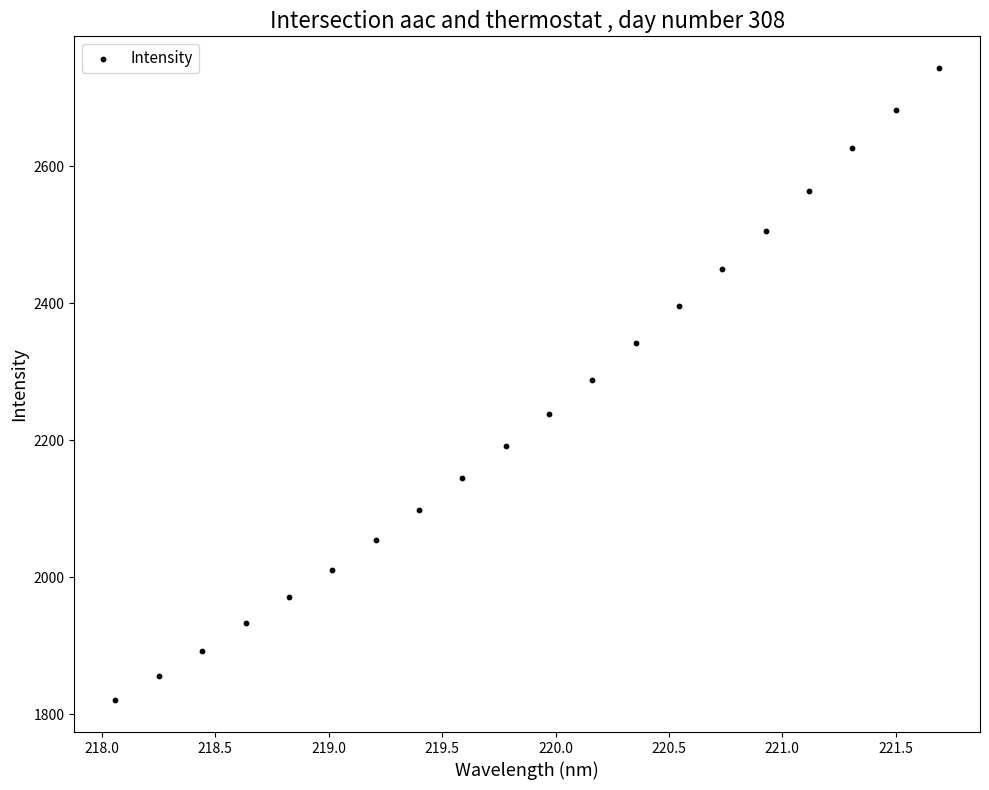

What is the range of Y values (max minus min)?

923.0